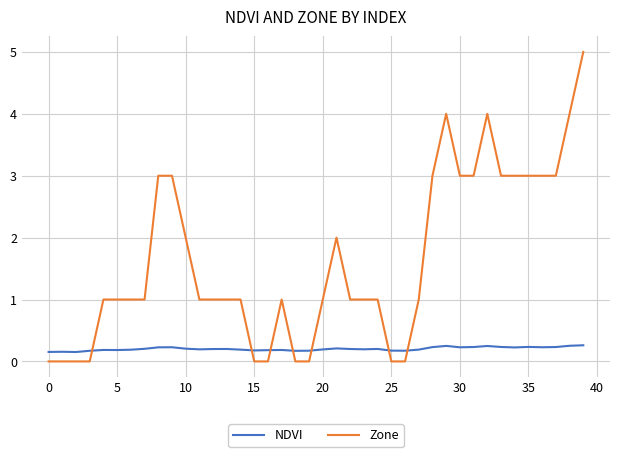

List the series in order of their overall mean, highest first.

Zone, NDVI